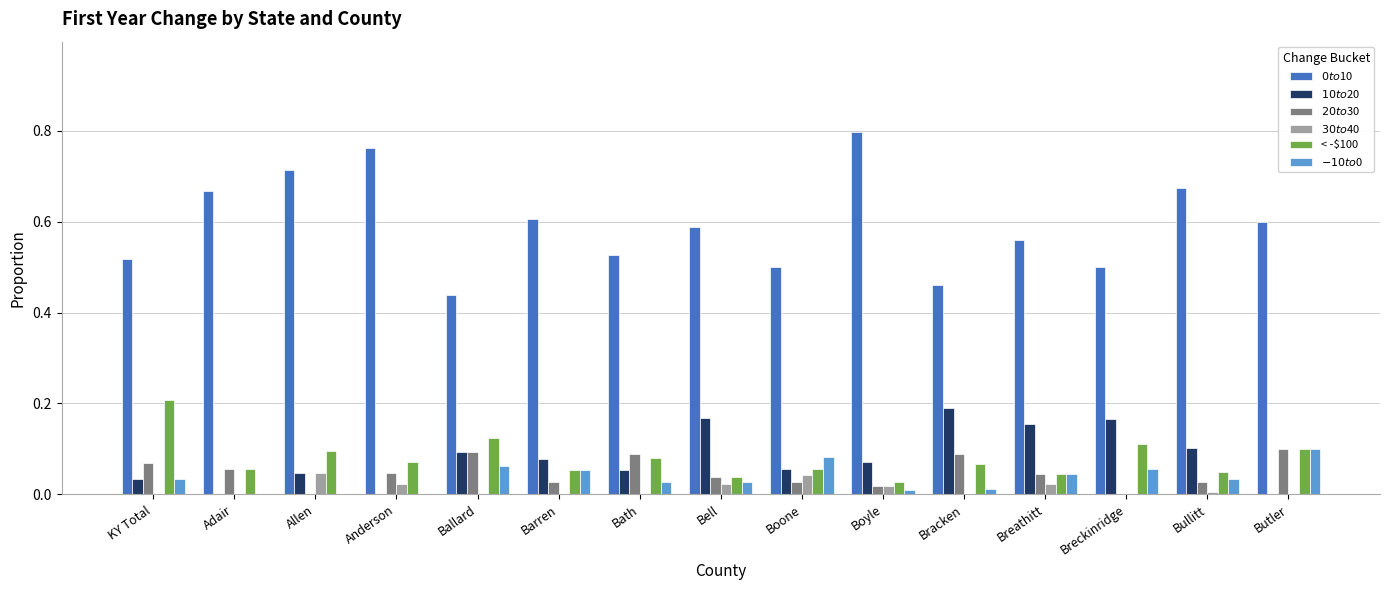

The $20 to $30 series shows 0.2 at Ballard. True or false?

False